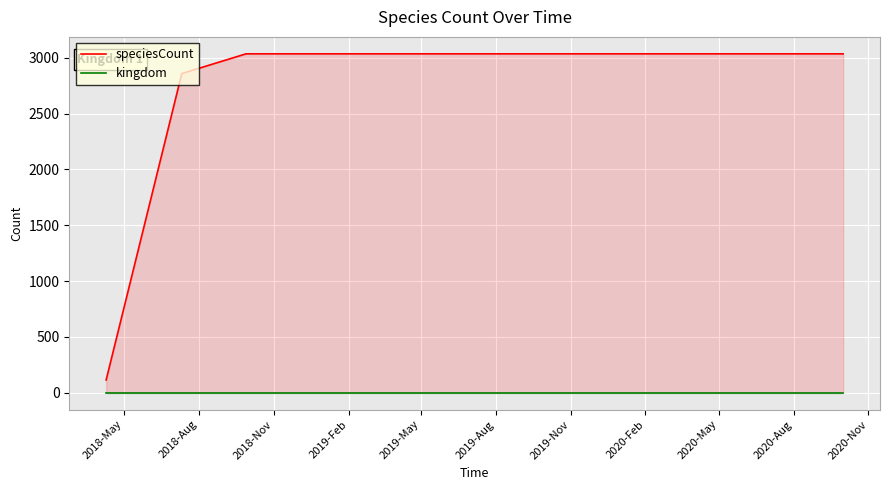

True or false: kingdom and speciesCount cross at least once.

False